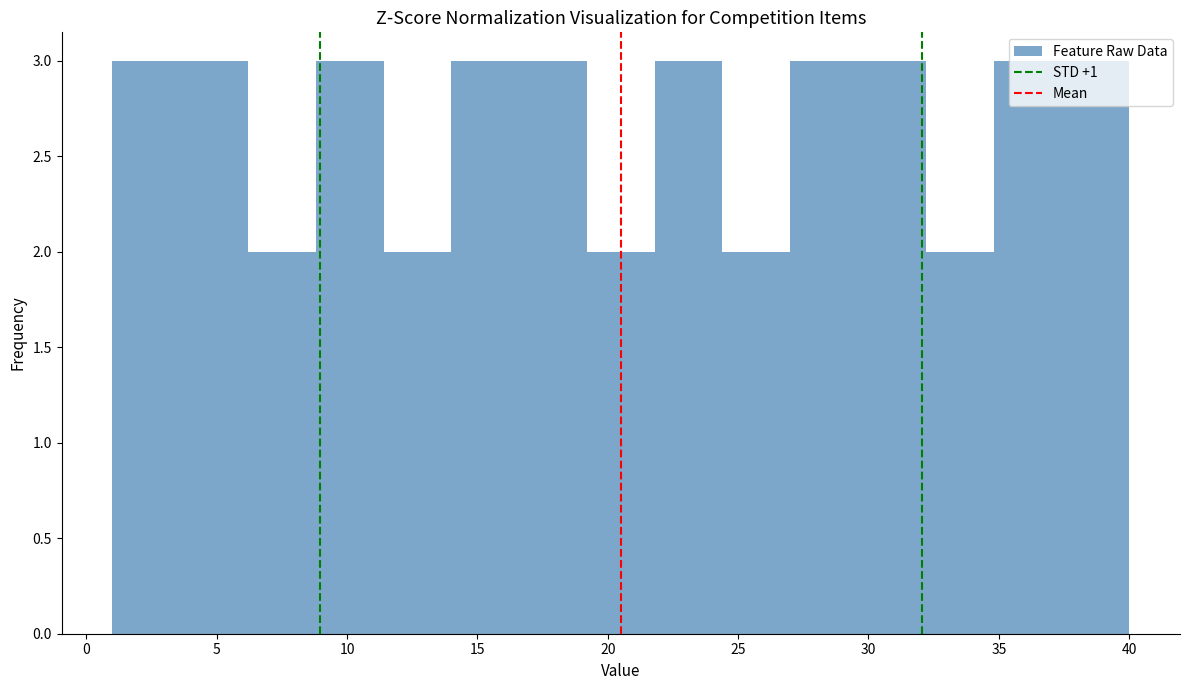

Reading left to right, list every bar in this chart as the range it spans on the x-axis followed by its height. Neither the bar edges nor the heights are printed on the chart, so give them approximately, as read against the axes.

1.0 to 3.6: 3
3.6 to 6.2: 3
6.2 to 8.8: 2
8.8 to 11.4: 3
11.4 to 14.0: 2
14.0 to 16.6: 3
16.6 to 19.2: 3
19.2 to 21.8: 2
21.8 to 24.4: 3
24.4 to 27.0: 2
27.0 to 29.6: 3
29.6 to 32.2: 3
32.2 to 34.8: 2
34.8 to 37.4: 3
37.4 to 40.0: 3